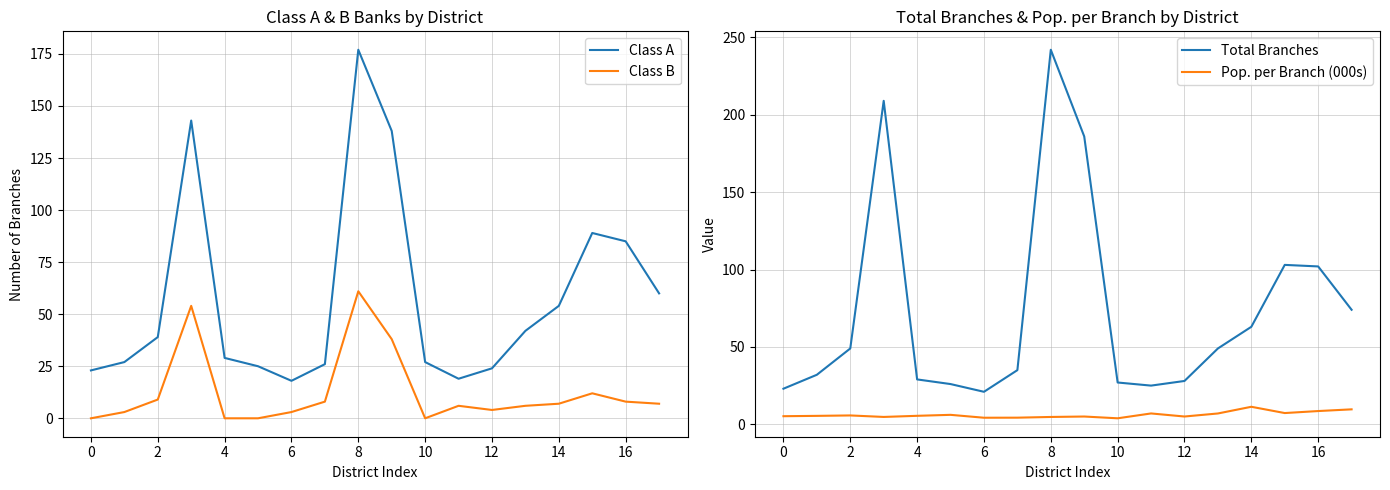

True or false: Total Branches and Class A cross at least once.

False